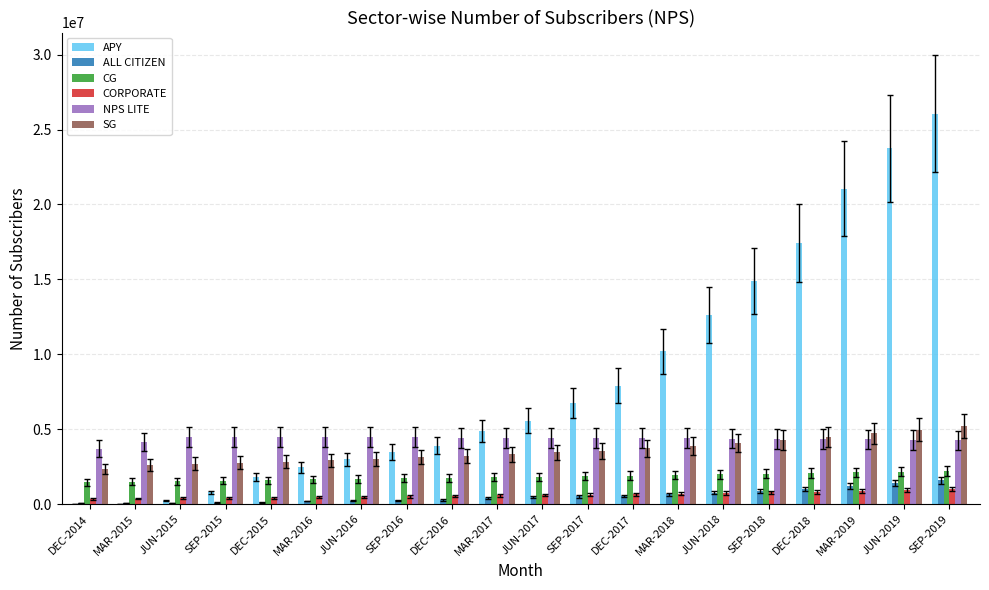

Where is APY nearest to the value 13031829?

JUN-2018